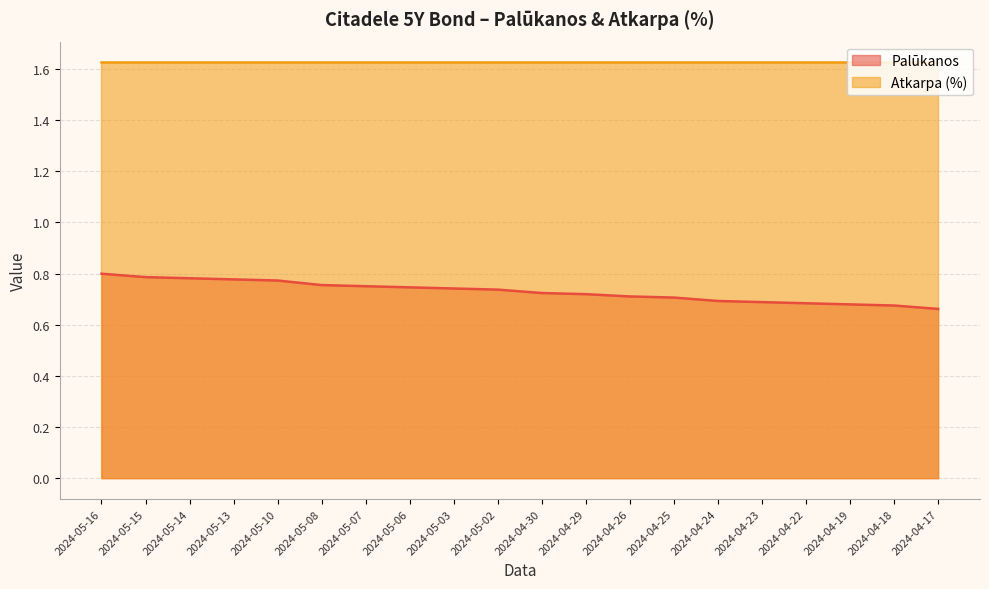

At which category does the chart reach its minimum across all series?

2024-04-17